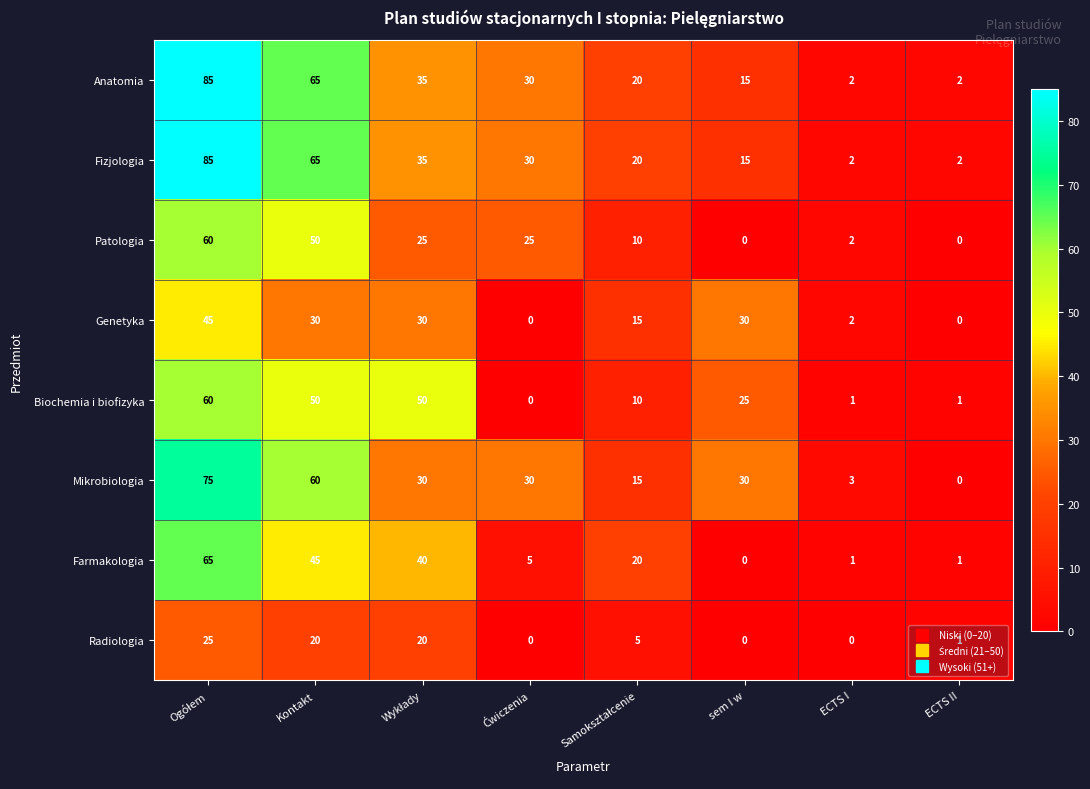

Count the Mikrobiologia values in the range 15 to 60.

5